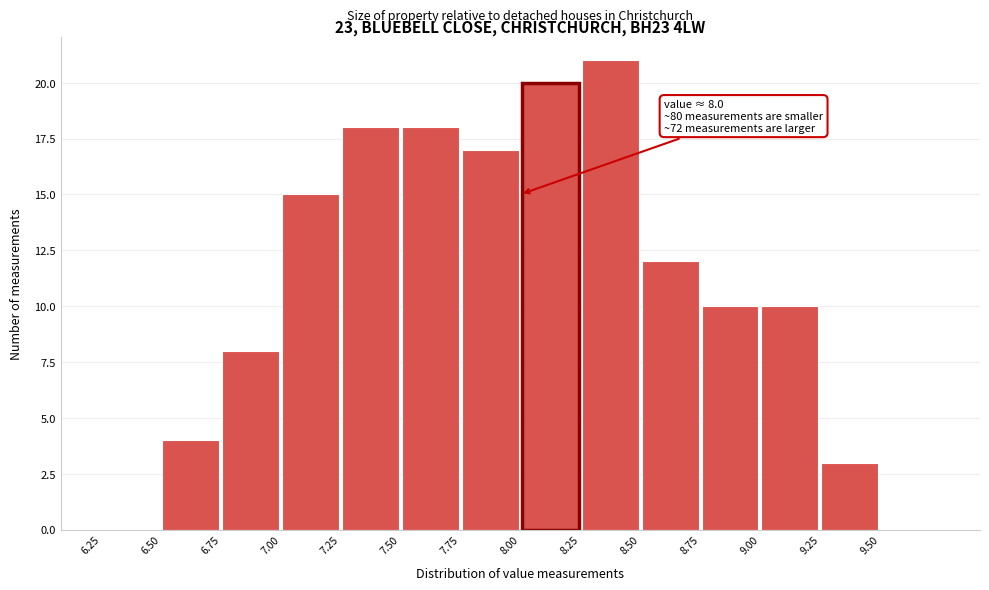

Which range on the x-axis has the tallest bar?

8.25 to 8.50